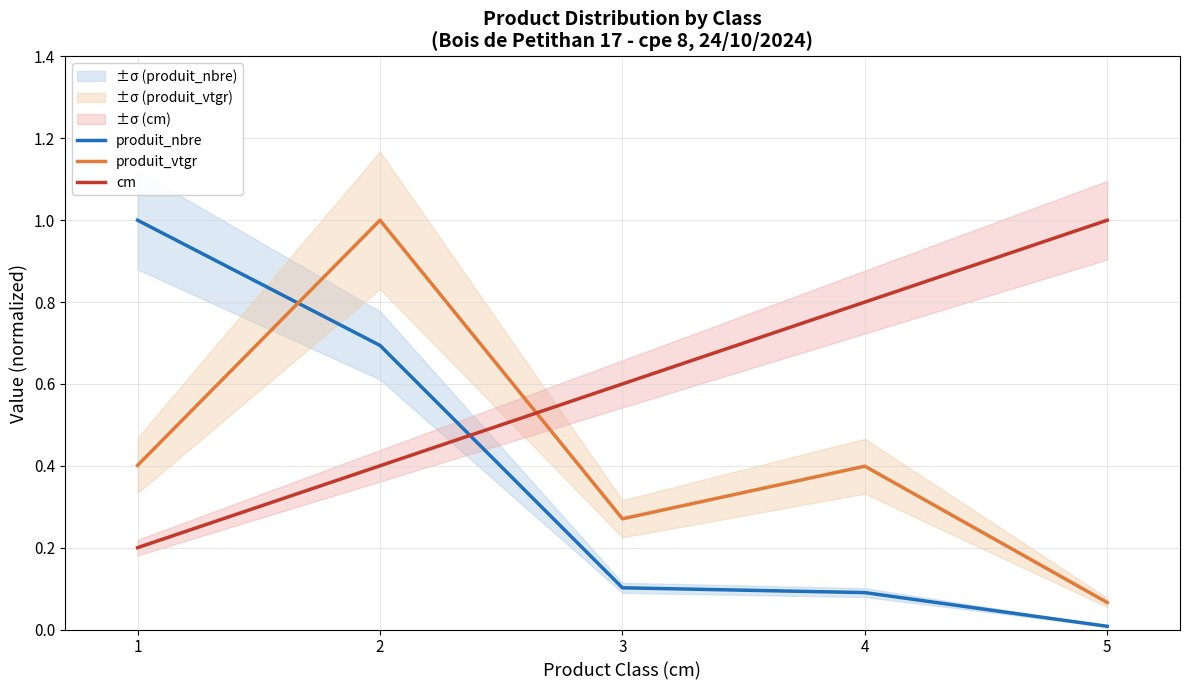

Reading left to right, list all the values displayed in this chart.

produit_nbre: 1.0	0.7	0.1	0.1	0.0
produit_vtgr: 0.4	1.0	0.3	0.4	0.1
cm: 0.2	0.4	0.6	0.8	1.0